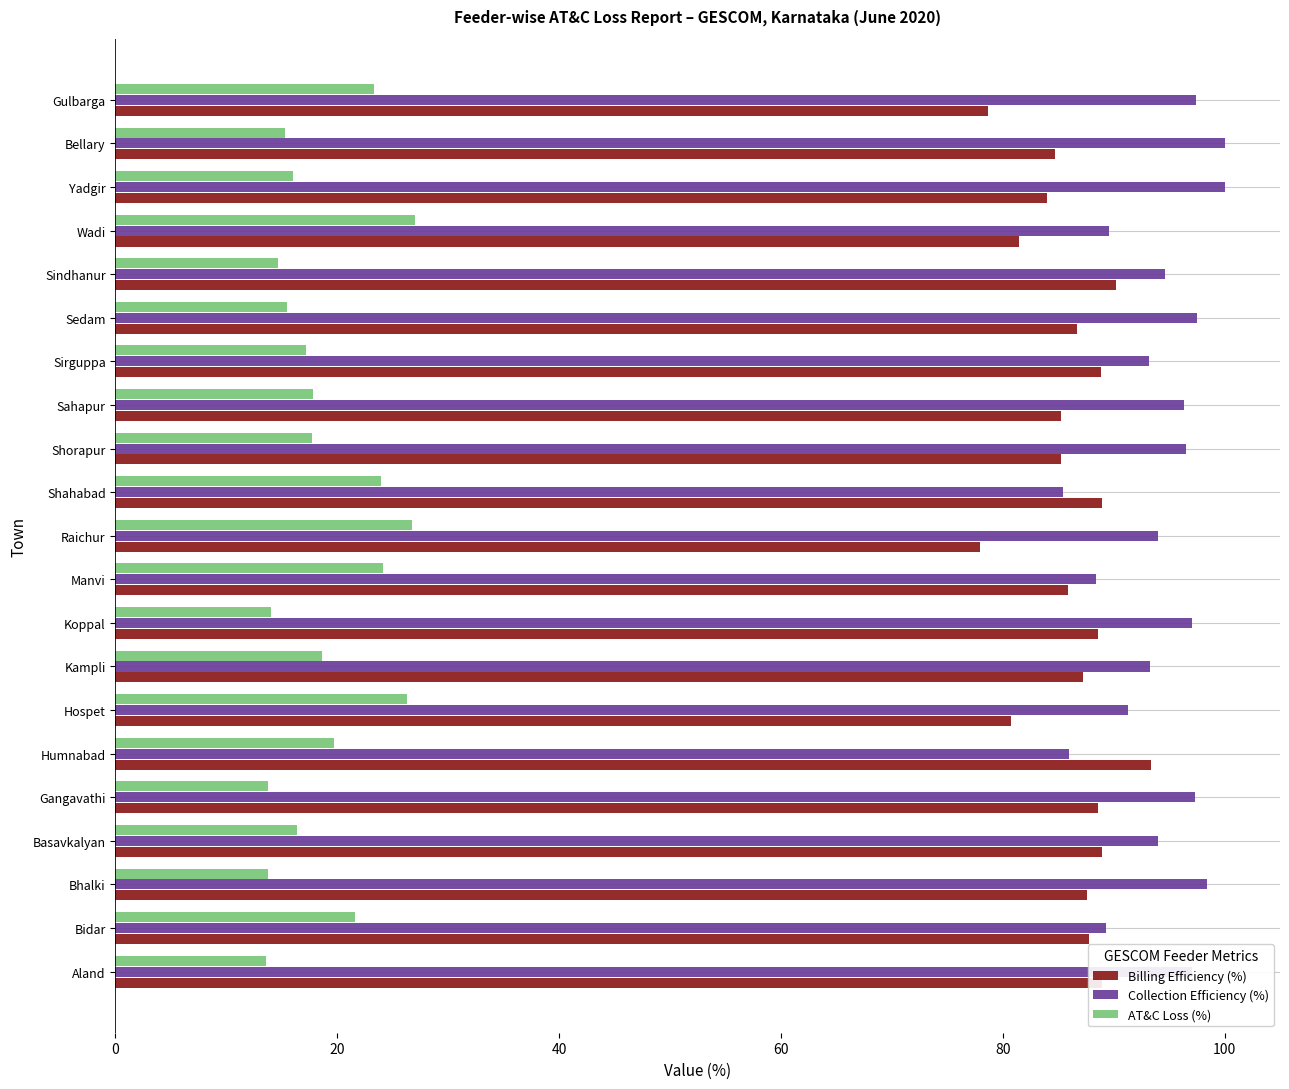

What is the sum of all Collection Efficiency (%) values?

1977.0